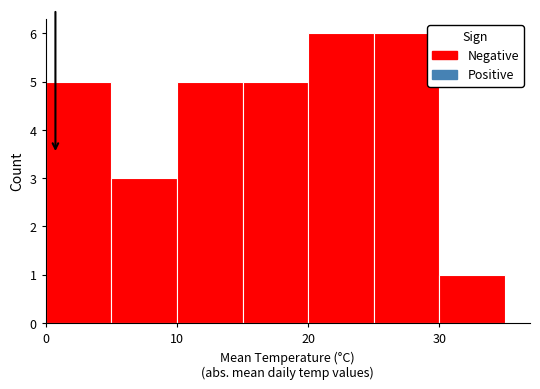

What is the height of the bar covering 25 to 30 on the x-axis? The values are not printed on the chart, so give them approximately, as read against the axis.

6